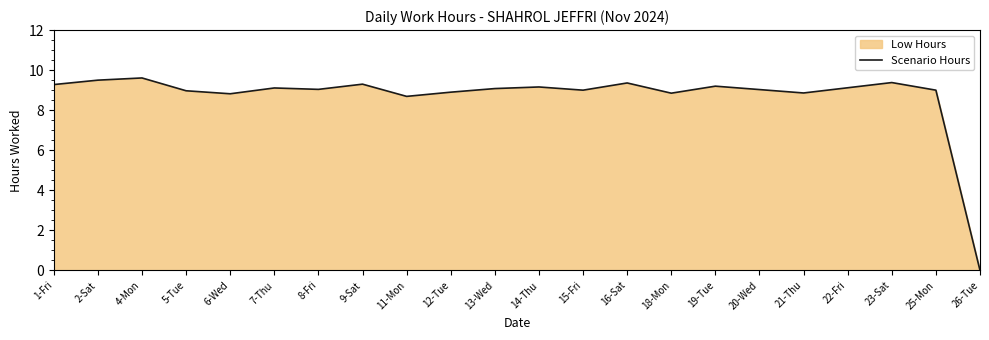

Rank the categories by value from lowest to highest.

26-Tue, 11-Mon, 6-Wed, 18-Mon, 21-Thu, 12-Tue, 5-Tue, 15-Fri, 25-Mon, 20-Wed, 8-Fri, 13-Wed, 7-Thu, 22-Fri, 14-Thu, 19-Tue, 1-Fri, 9-Sat, 16-Sat, 23-Sat, 2-Sat, 4-Mon